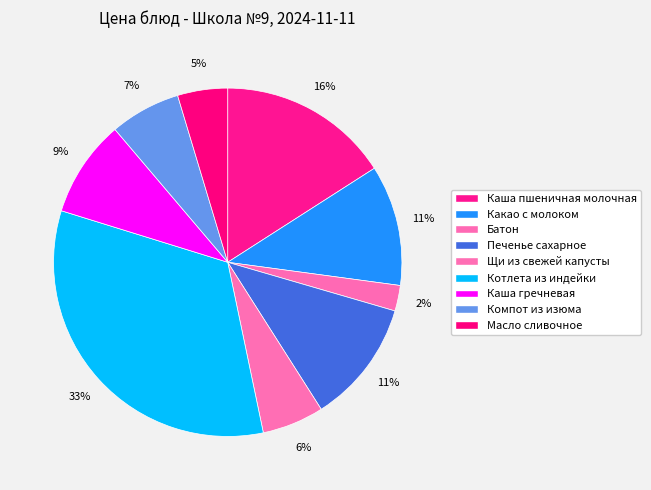

The Котлета из индейки slice represents 33% of the pie. True or false?

True